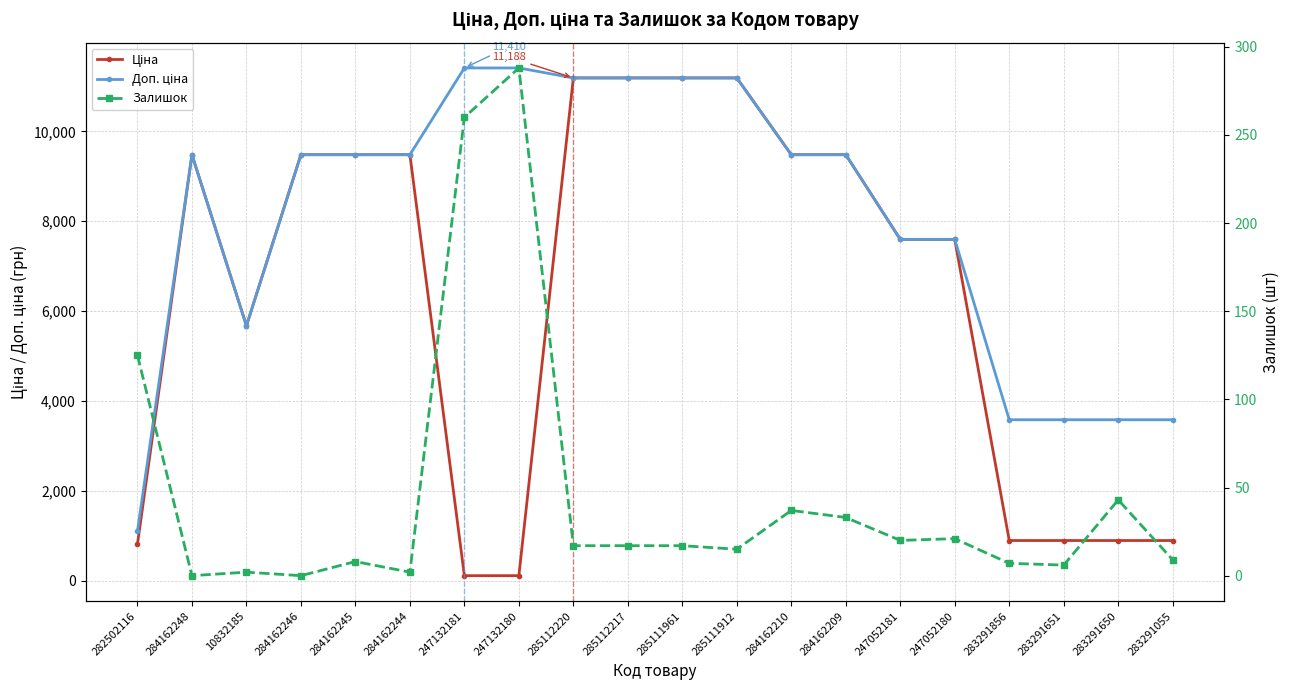

Reading left to right, extract all data points from this chart.

Ціна: 282502116=818.5	284162248=9480.1	10832185=5673.8	284162246=9480.1	284162245=9480.1	284162244=9480.1	247132181=114.1	247132180=114.1	285112220=11188.2	285112217=11188.2	285111961=11188.2	285111912=11188.2	284162210=9480.1	284162209=9480.1	247052181=7596.5	247052180=7596.5	283291856=895.9	283291651=895.9	283291650=895.9	283291055=895.9
Доп. ціна: 282502116=1109.2	284162248=9480.1	10832185=5673.8	284162246=9480.1	284162245=9480.1	284162244=9480.1	247132181=11410.0	247132180=11410.0	285112220=11188.2	285112217=11188.2	285111961=11188.2	285111912=11188.2	284162210=9480.1	284162209=9480.1	247052181=7596.5	247052180=7596.5	283291856=3583.6	283291651=3583.6	283291650=3583.6	283291055=3583.6
Залишок: 282502116=125.0	284162248=0.0	10832185=2.0	284162246=0.0	284162245=8.0	284162244=2.0	247132181=260.0	247132180=288.0	285112220=17.0	285112217=17.0	285111961=17.0	285111912=15.0	284162210=37.0	284162209=33.0	247052181=20.0	247052180=21.0	283291856=7.0	283291651=6.0	283291650=43.0	283291055=9.0